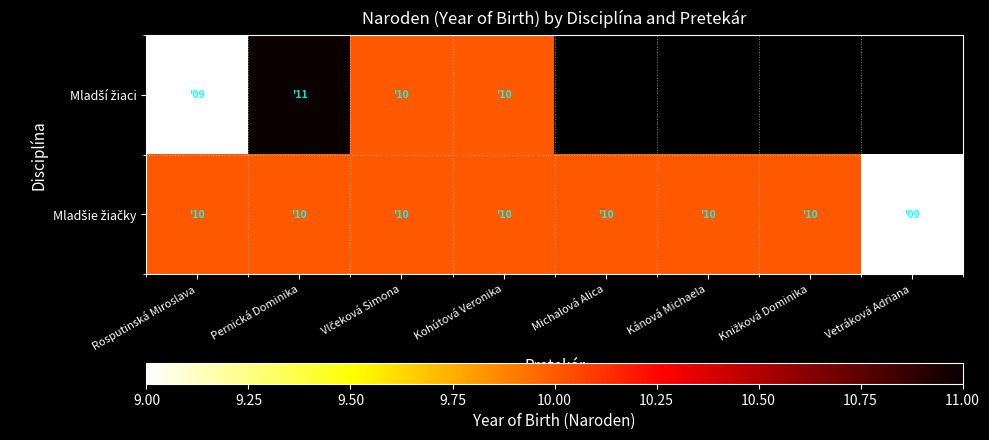

At which label does Mladší žiaci reach its minimum?

Rosputinská Miroslava